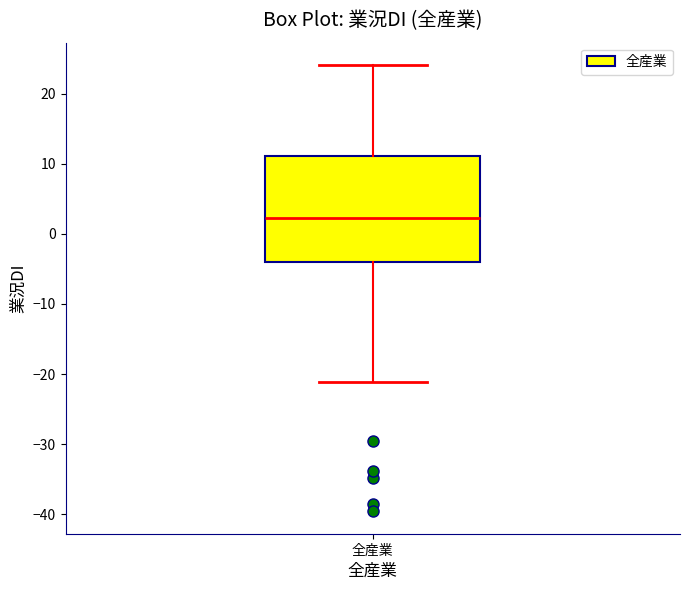

Transcribe this box plot: give where the median line is, the range the box spans, and where the two whiskers end, as read against the y-axis. The values are not printed on the chart, so give them approximately, as read against the axis.

median 2, box -4 to 11, whiskers -21 to 24